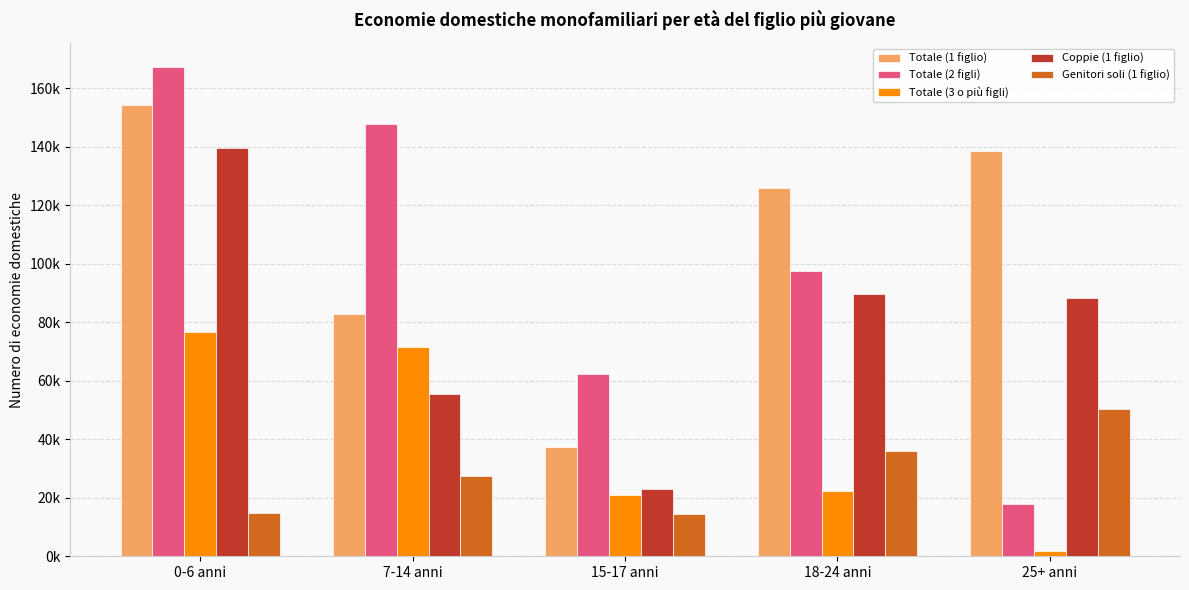

What are all the series names shown in the legend?

Totale (1 figlio), Totale (2 figli), Totale (3 o più figli), Coppie (1 figlio), Genitori soli (1 figlio)